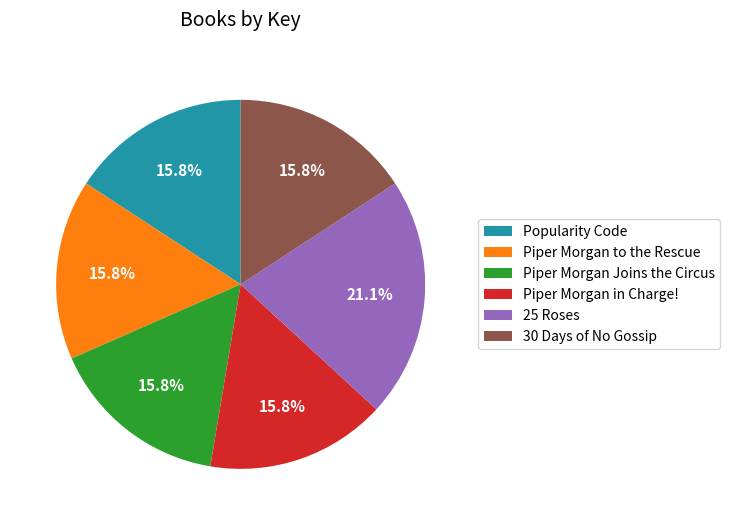

Approximately how many times larger is the value at 25 Roses compared to Piper Morgan Joins the Circus?

1.3